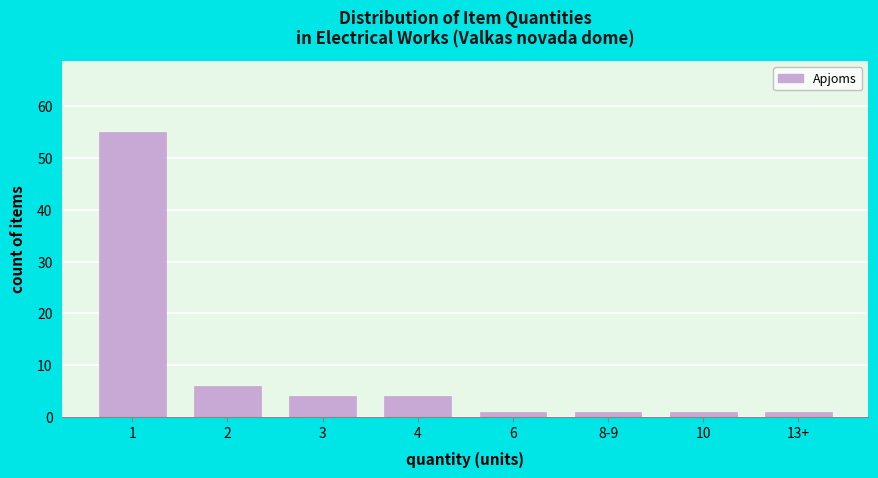

Reading left to right, what are all the values shown in this chart?

1=55	2=6	3=4	4=4	6=1	8-9=1	10=1	13+=1